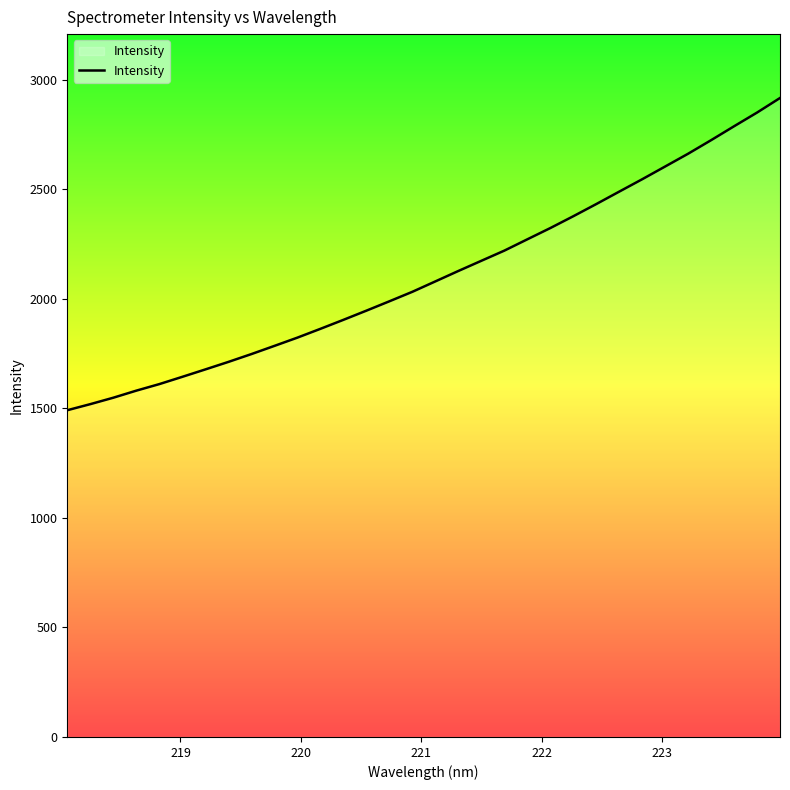

What is the smallest value displayed?

1491.6